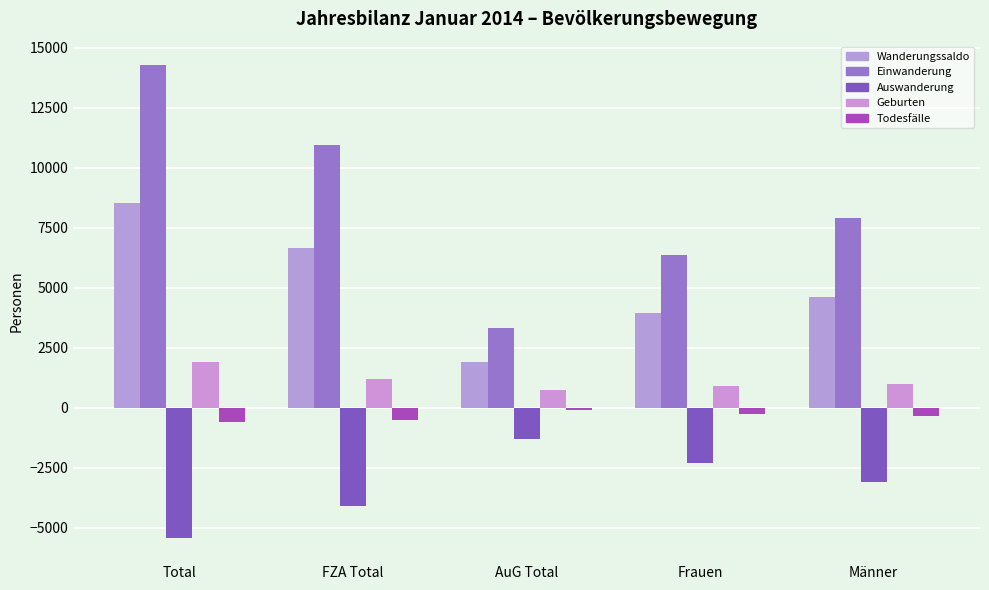

What is the difference between the second highest and second lowest values in the Todesfälle series?

250